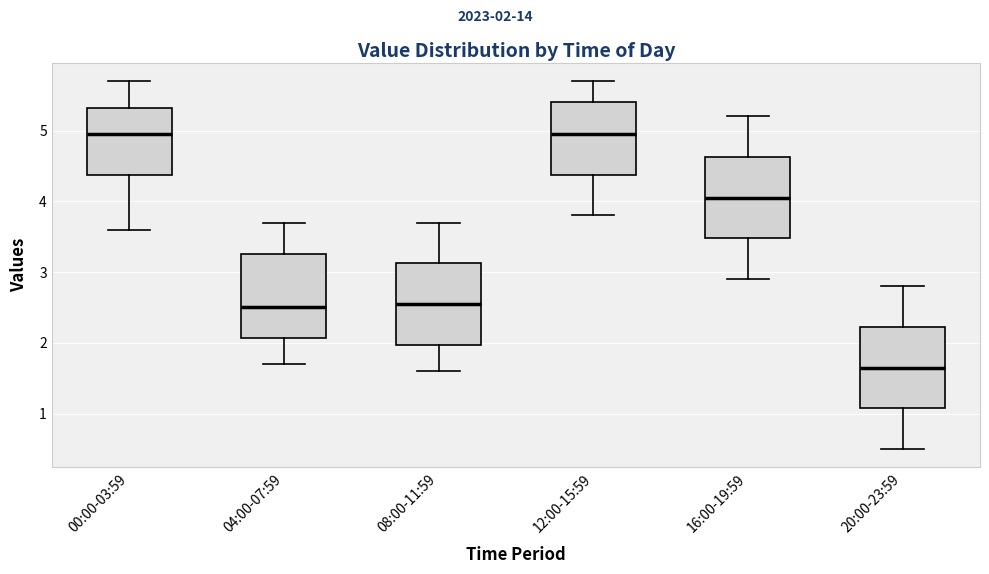

Where does the upper whisker of the box for 04:00-07:59 end on the y-axis? The values are not printed on the chart, so give them approximately, as read against the axis.

3.7